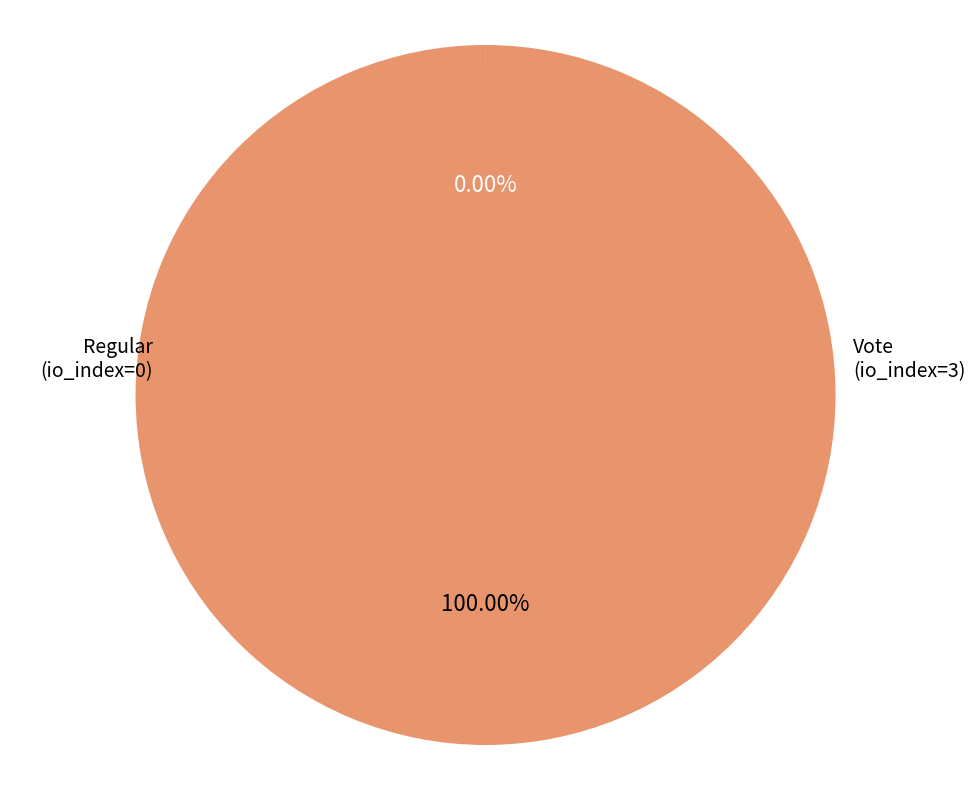

How many slices are in this pie chart?

2